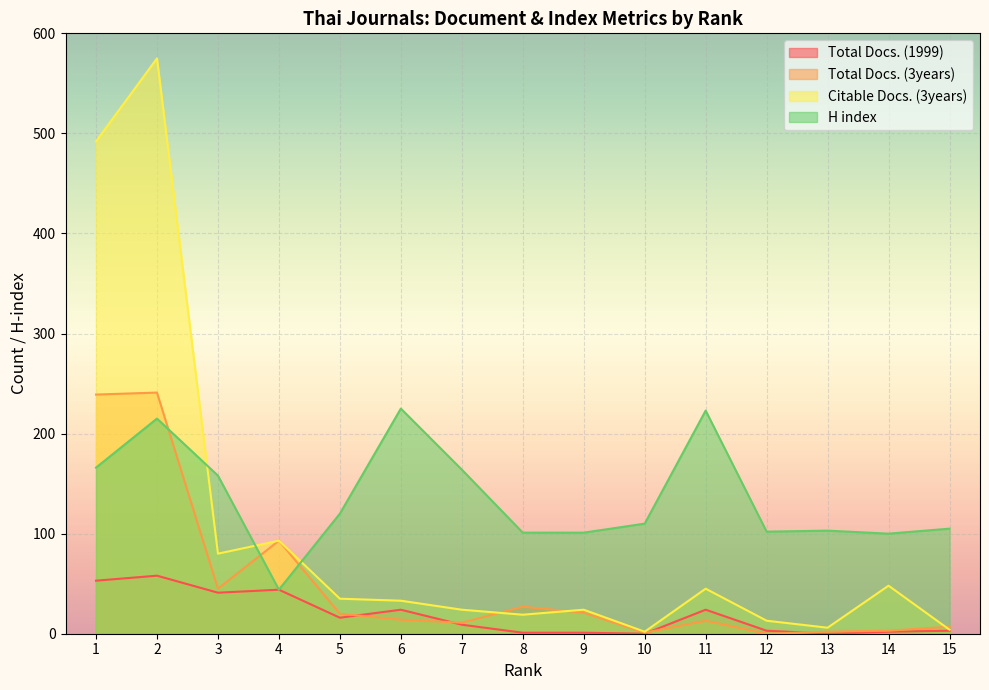

Between 13 and 7, which is larger?

7